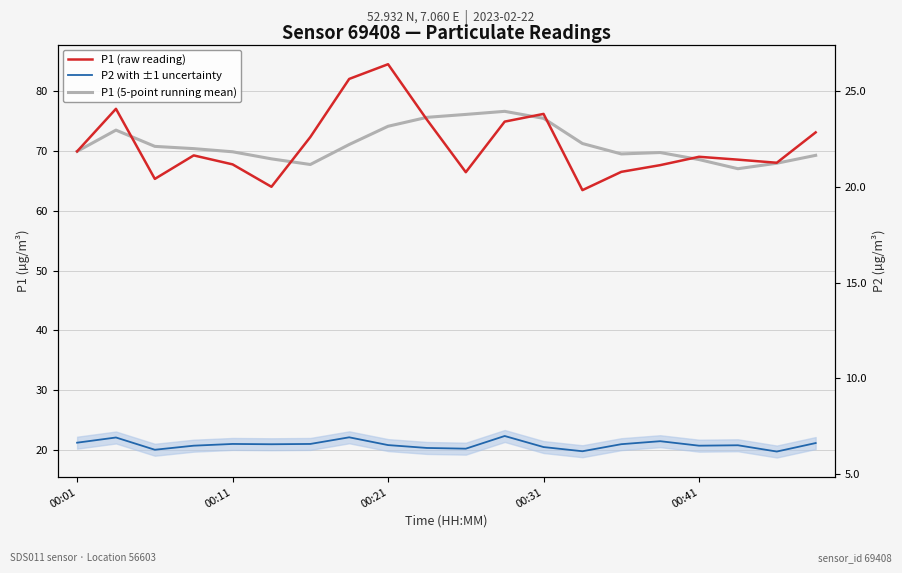

True or false: P1 (raw reading) and P2 with ±1 uncertainty intersect in this chart.

False